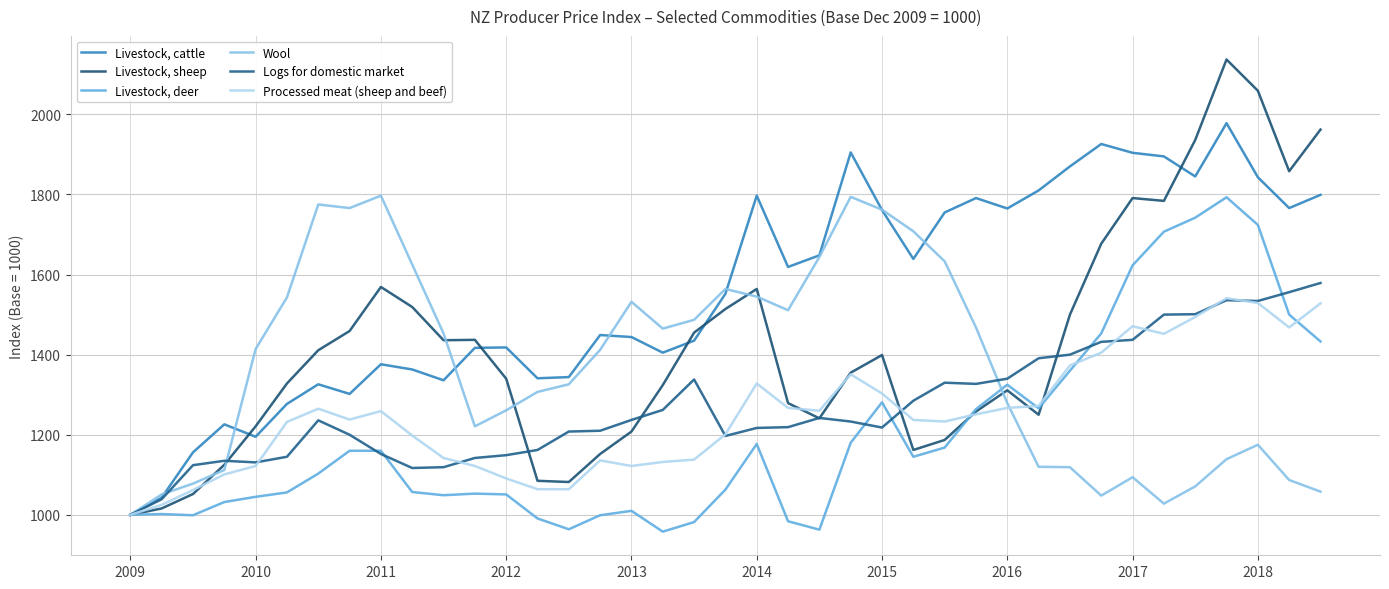

What is the minimum value shown in the chart?

958